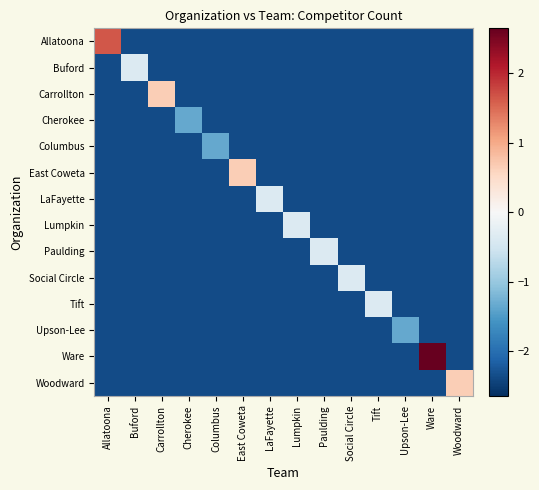

What is the minimum value shown in the chart?

-2.4